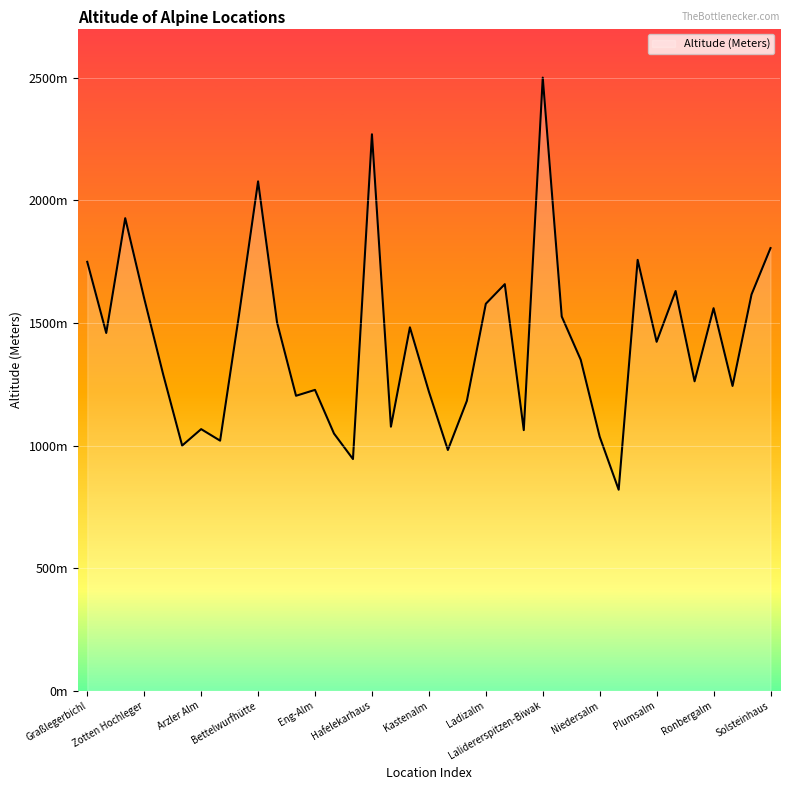

What is the greatest value displayed?

2500